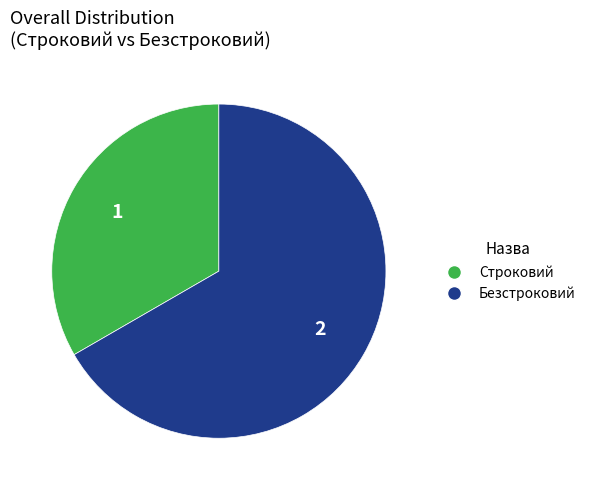

Combined, do Строковий and Безстроковий account for over 50%?

Yes